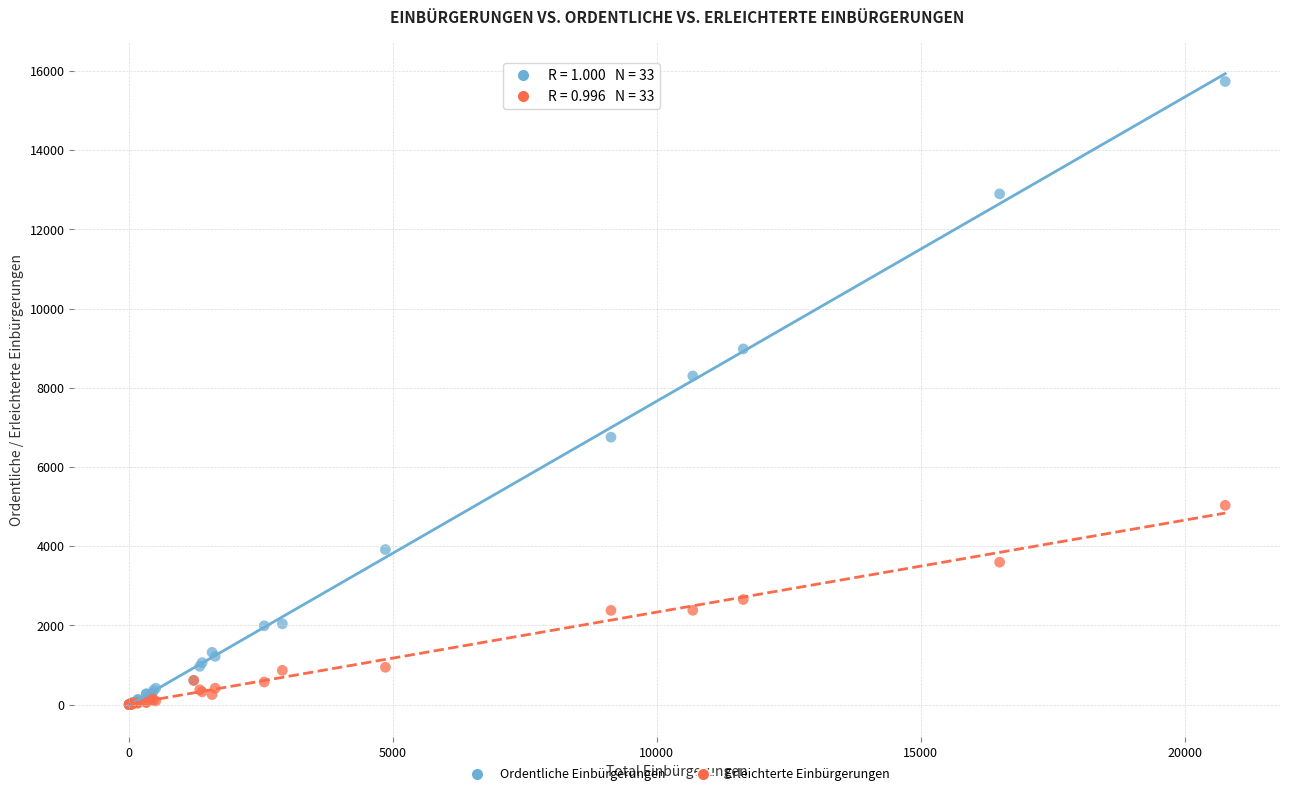

In the Ordentliche Einbürgerungen series, what Y value is closest to 7866?

8298